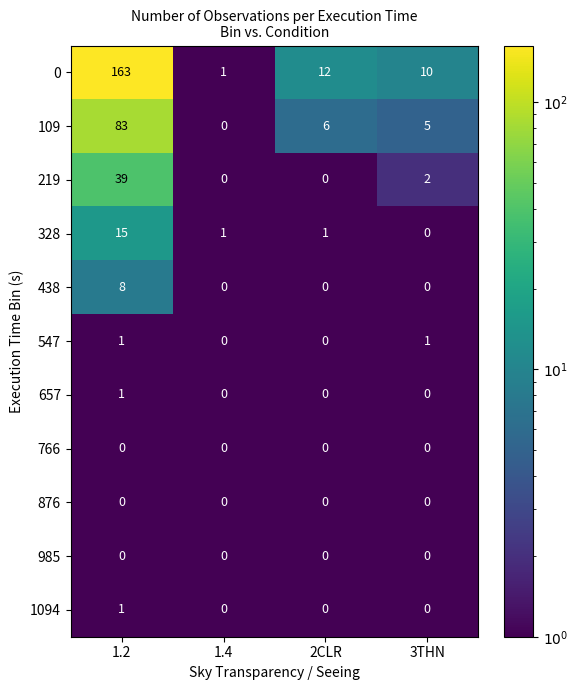

How many categories are shown in the chart?

4